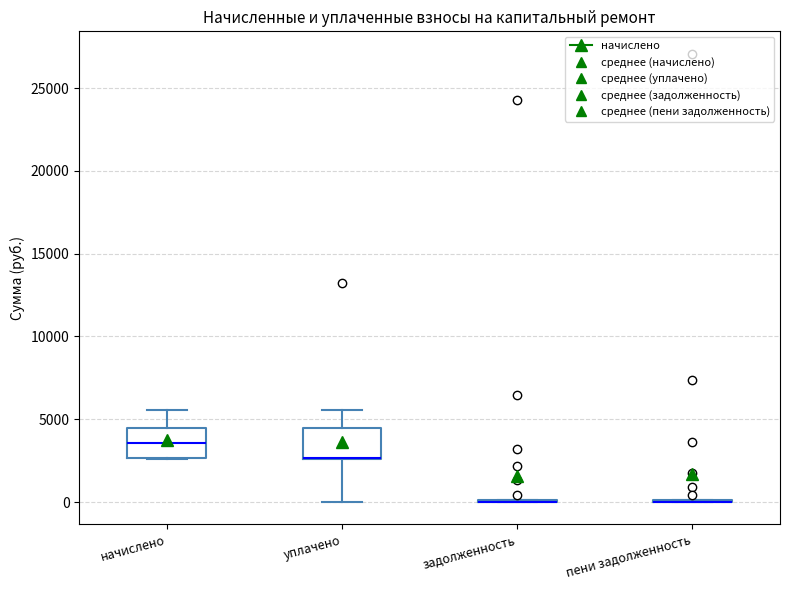

Reading left to right, read every box against the y-axis: the position of its median line, the range the box covers, and the ends of its whiskers. The values are not printed on the chart, so give them approximately, as read against the axis.

начислено: median 3500, box 2500 to 4500, whiskers 2500 to 5500
уплачено: median 2500 (drawn on the box's lower edge), box 2500 to 4500, whiskers 0 to 5500
задолженность: box collapsed to a line at 0, whiskers 0 to 0
пени задолженность: box collapsed to a line at 0, whiskers 0 to 0